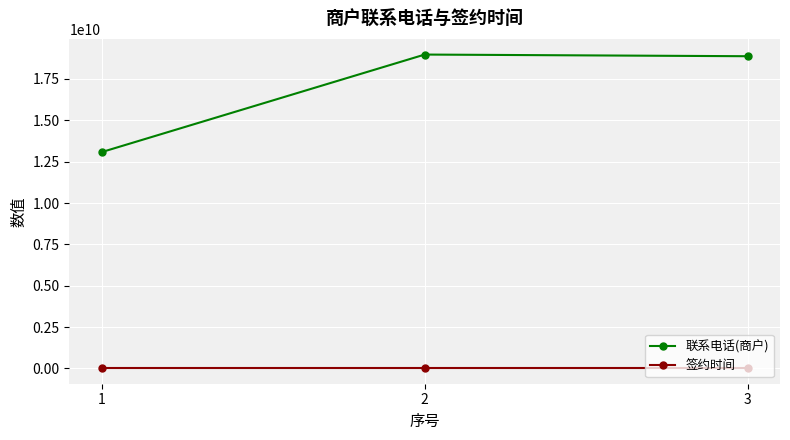

Is the value of 签约时间 at 1 greater than the value of 联系电话(商户) at 3?

No